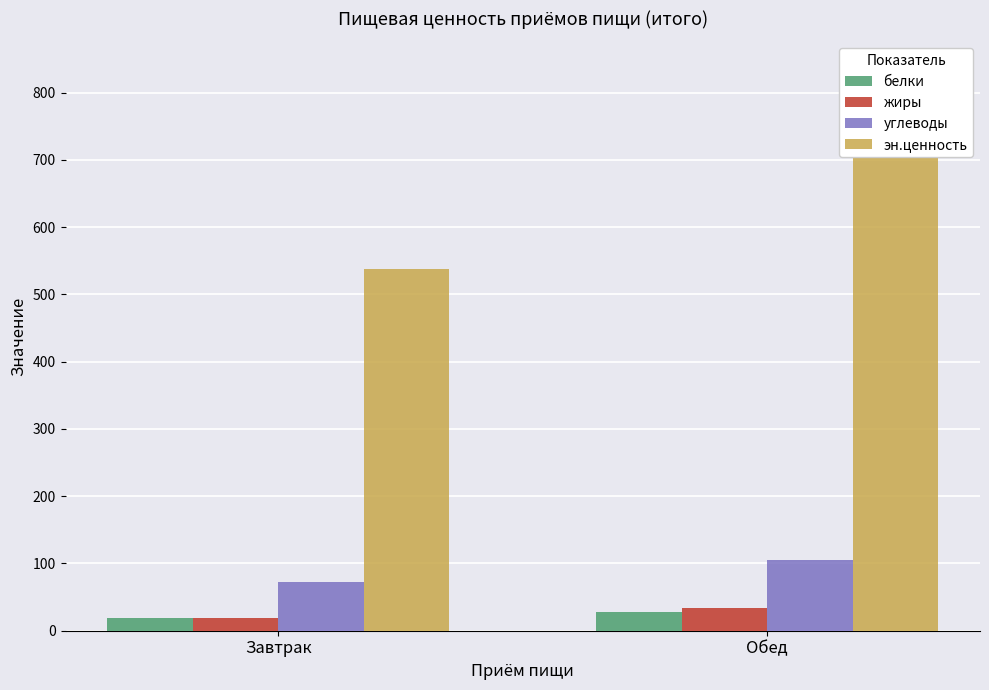

What is the average value of the углеводы series?

88.6